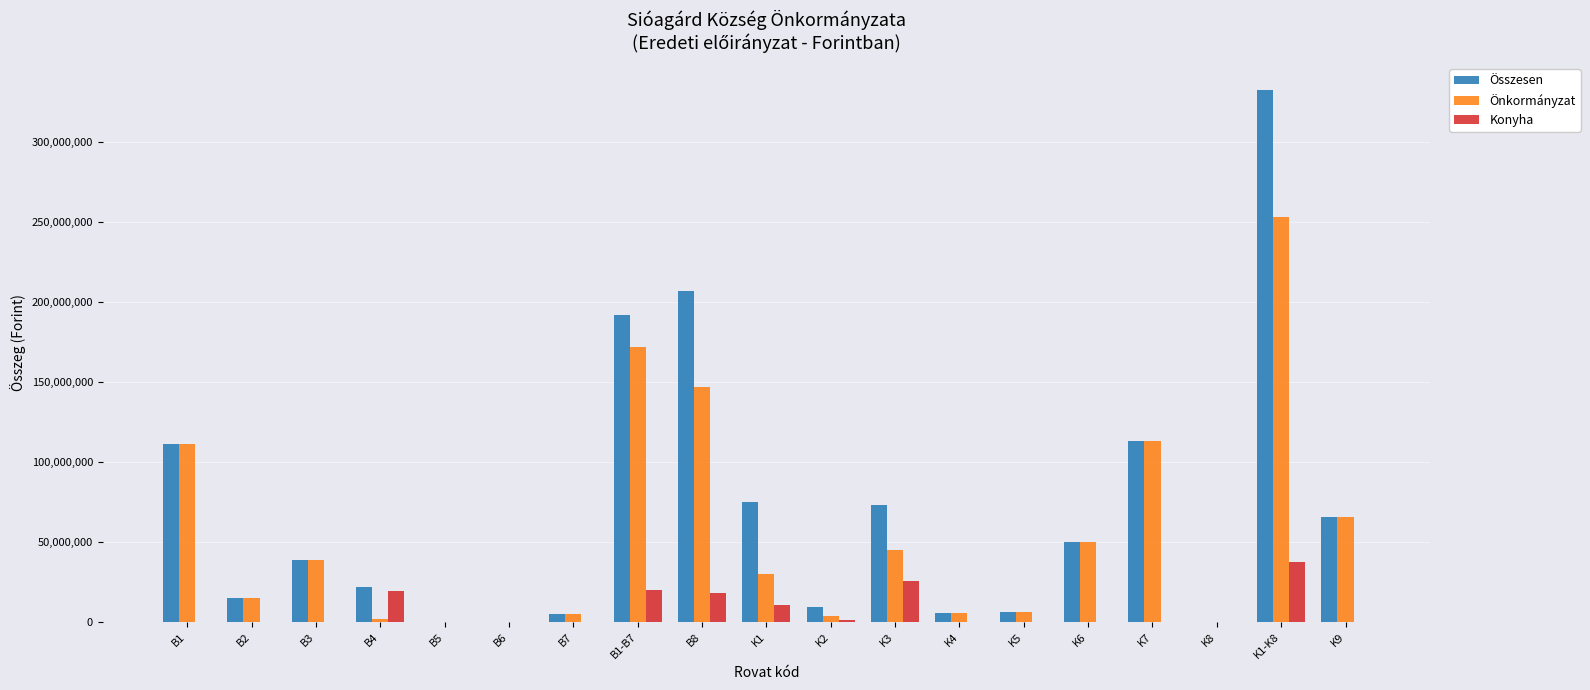

At which label is Összesen closest to 166464959?

B1-B7